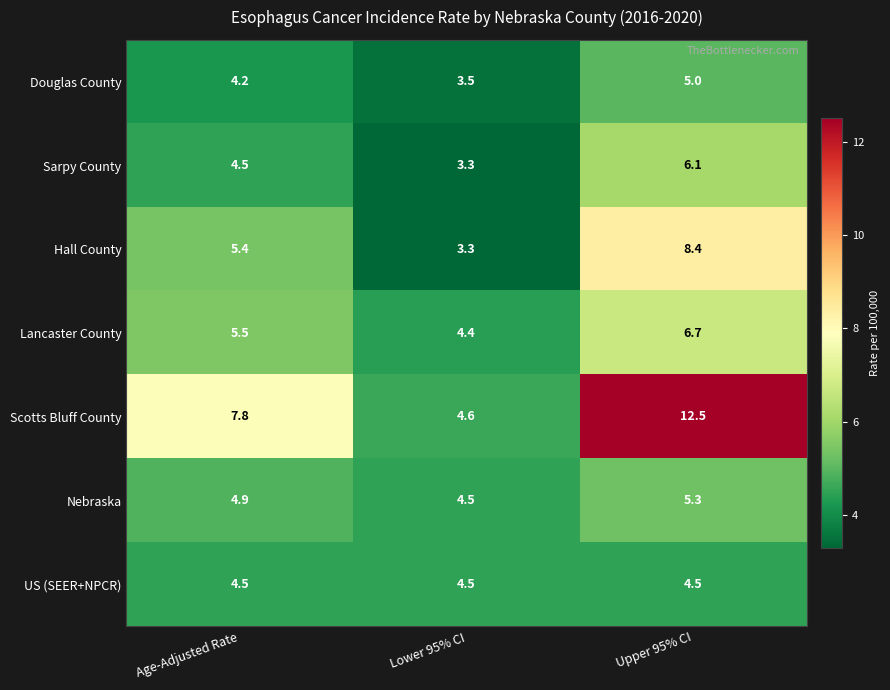

Rank the series at Upper 95% CI from lowest to highest value.

US (SEER+NPCR), Douglas County, Nebraska, Sarpy County, Lancaster County, Hall County, Scotts Bluff County